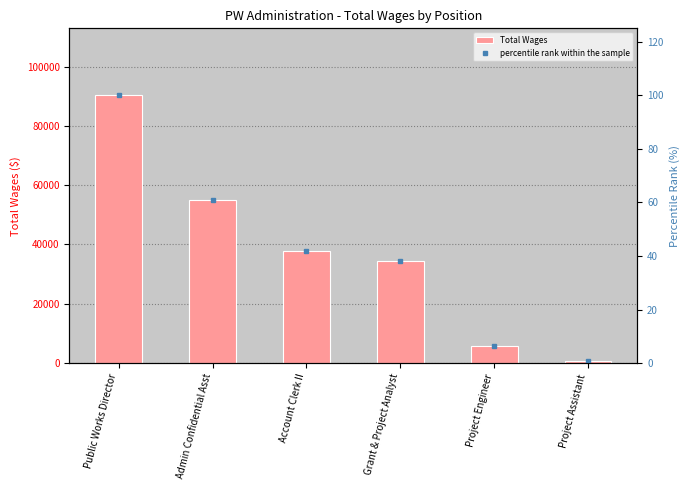

Is the value of percentile rank within the sample at Account Clerk II greater than the value of Total Wages at Project Assistant?

No